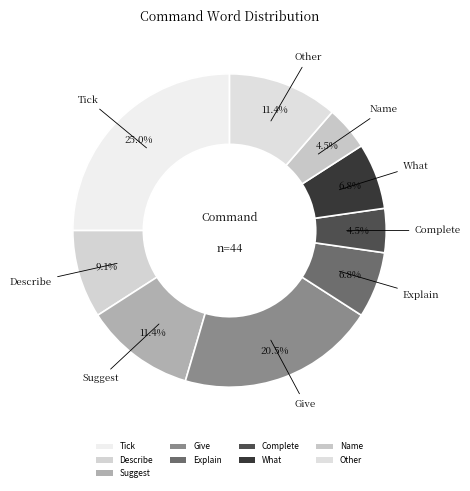

How many slices are in this pie chart?

9